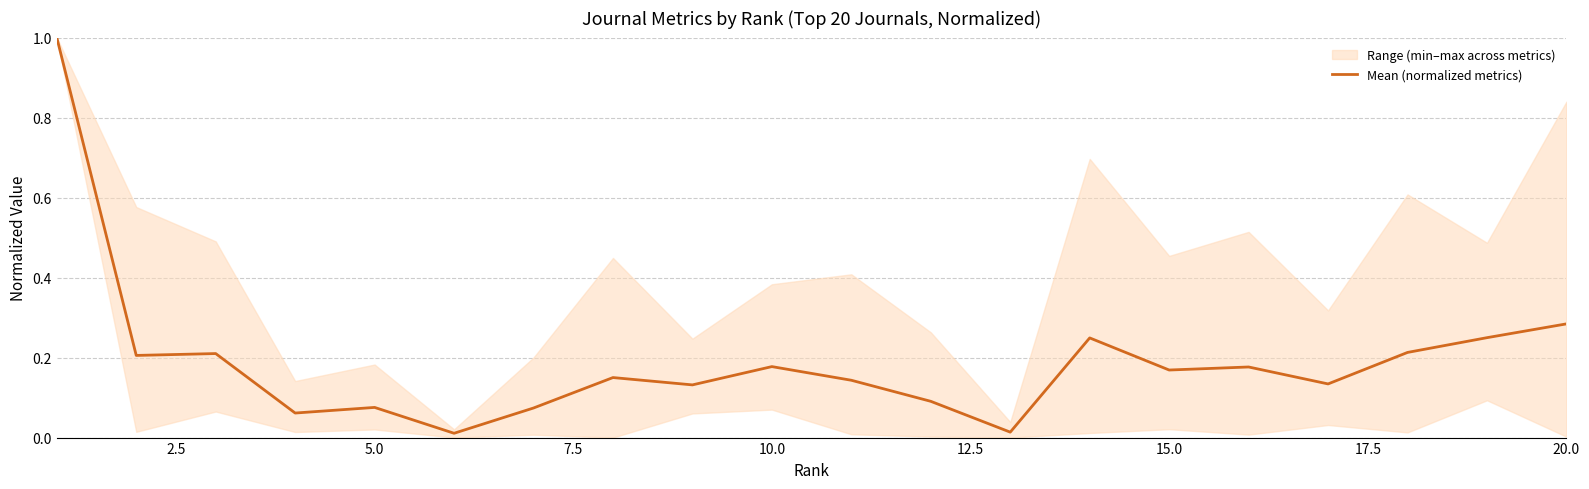

What is the value of the 2nd point from the left?

0.2